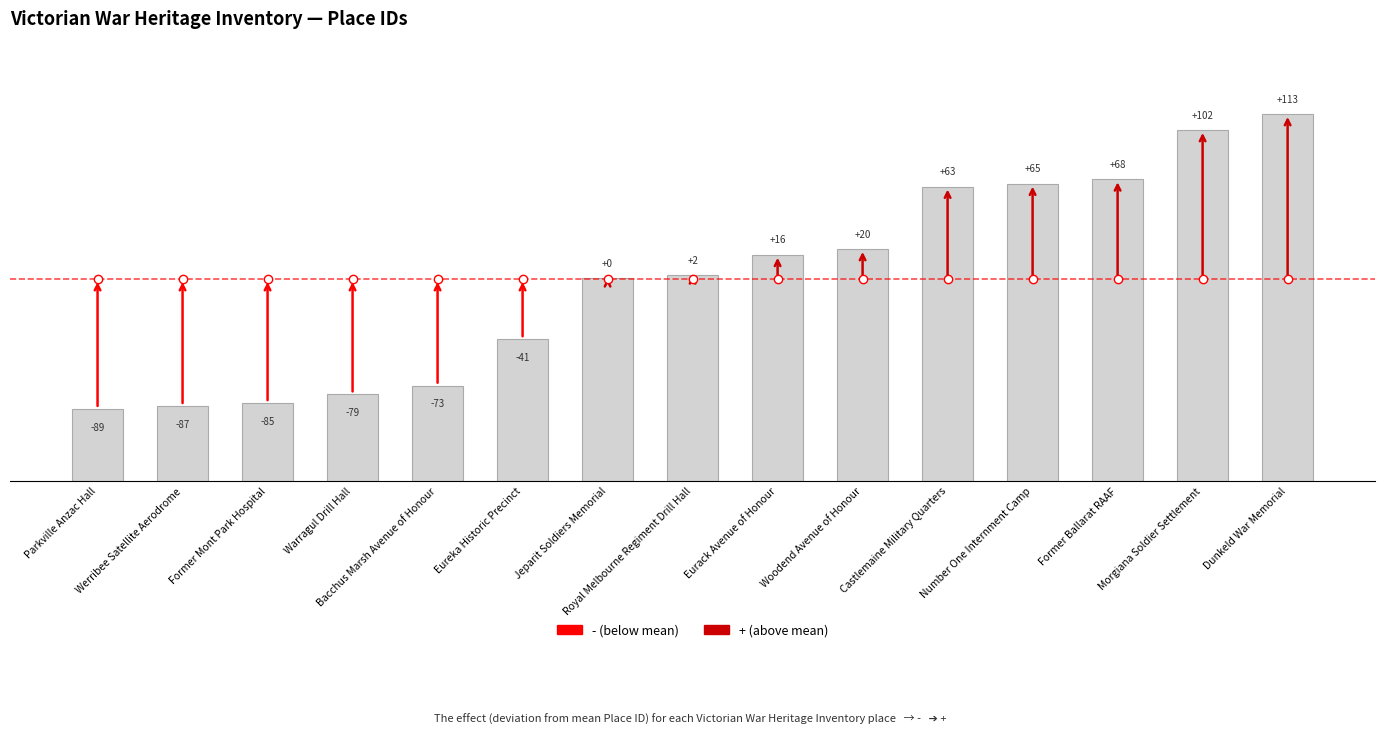

Are the bars horizontal?

No